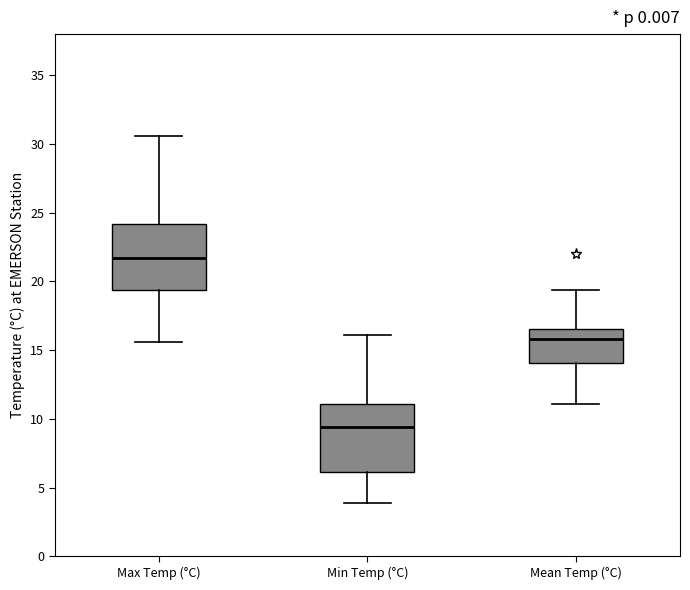

Reading left to right, transcribe this box plot: for each box, give where its median line is, the range the box spans, and where its two whiskers end, as read against the y-axis. The values are not printed on the chart, so give them approximately, as read against the axis.

Max Temp (°C): median 21.5, box 19.5 to 24.0, whiskers 15.5 to 30.5
Min Temp (°C): median 9.5, box 6.0 to 11.0, whiskers 4.0 to 16.0
Mean Temp (°C): median 16.0, box 14.0 to 16.5, whiskers 11.0 to 19.5